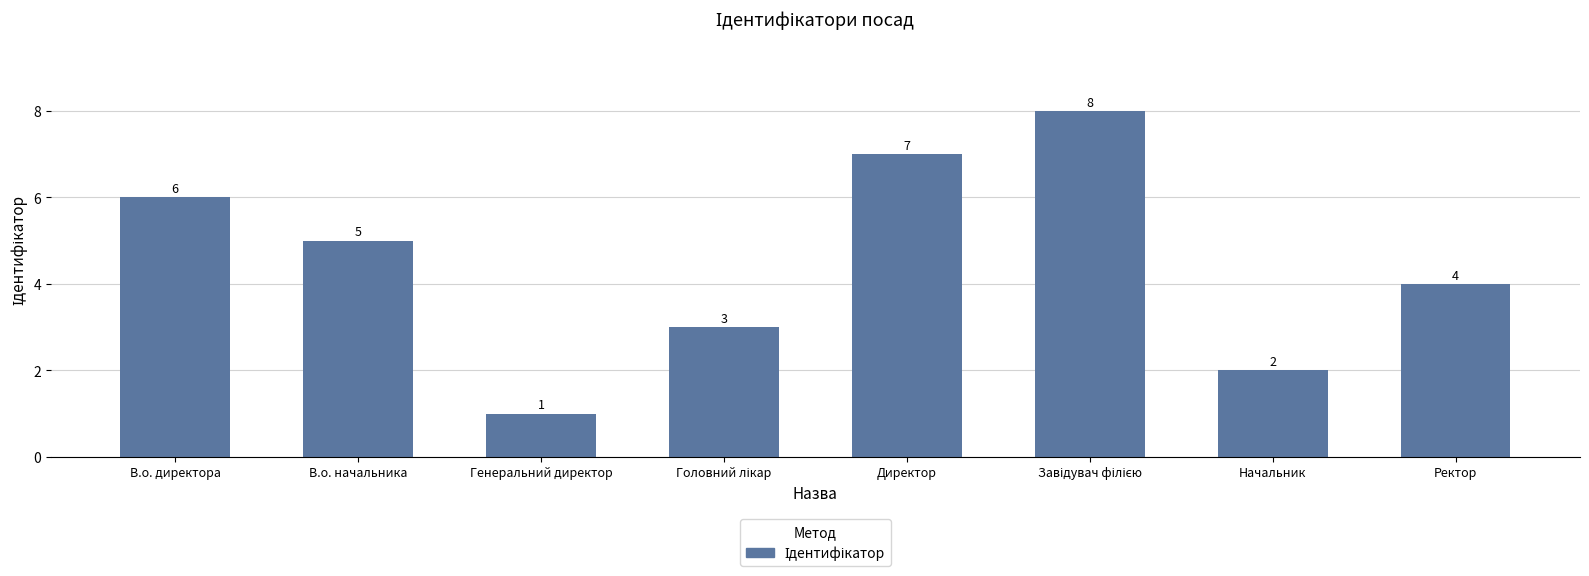

Reading left to right, extract all data points from this chart.

6	5	1	3	7	8	2	4